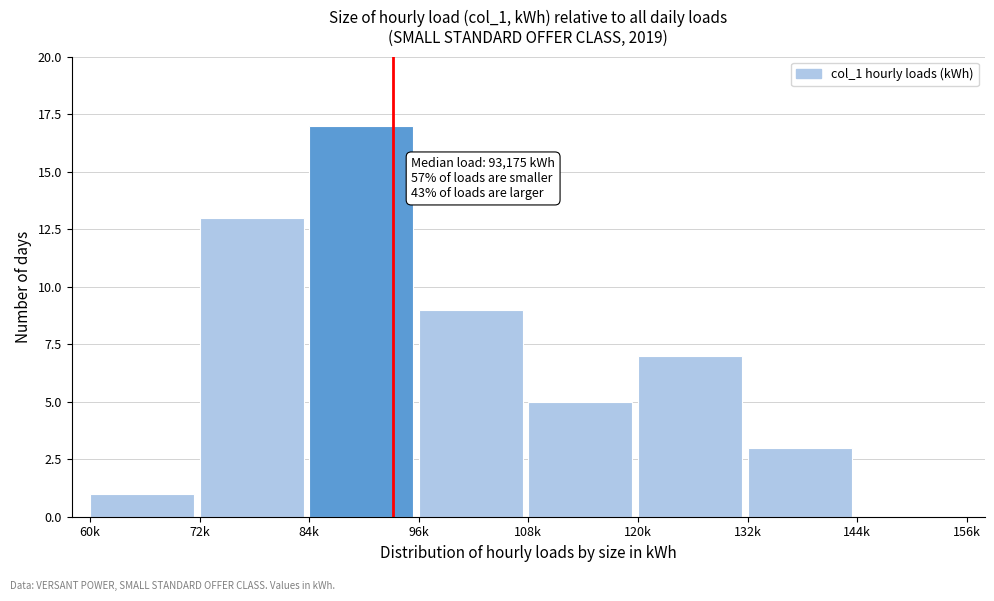

Reading left to right, extract all data points from this chart.

60k=1	72k=13	84k=17	96k=9	108k=5	120k=7	132k=3	144k=0